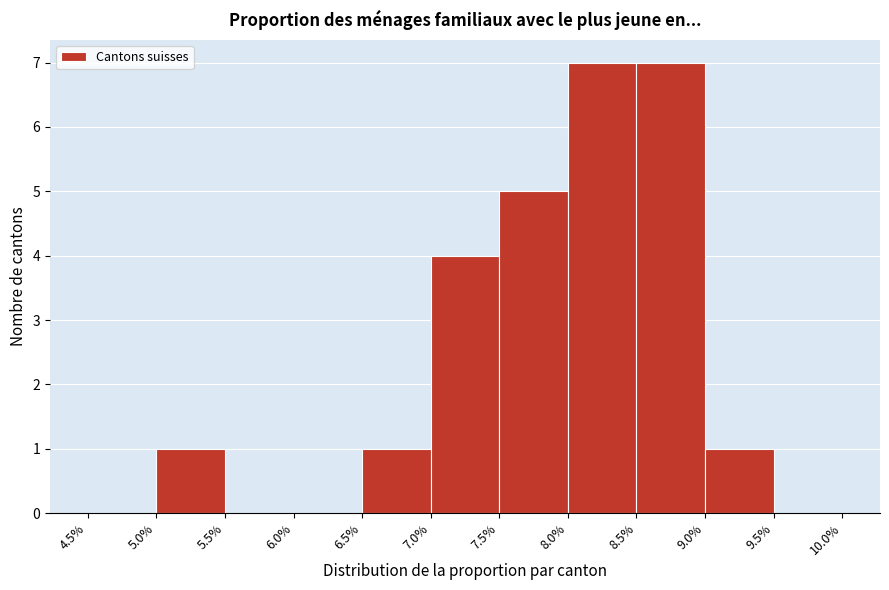

How tall is the bar that spans 7.5% to 8.0% on the x-axis? The values are not printed on the chart, so give them approximately, as read against the axis.

5